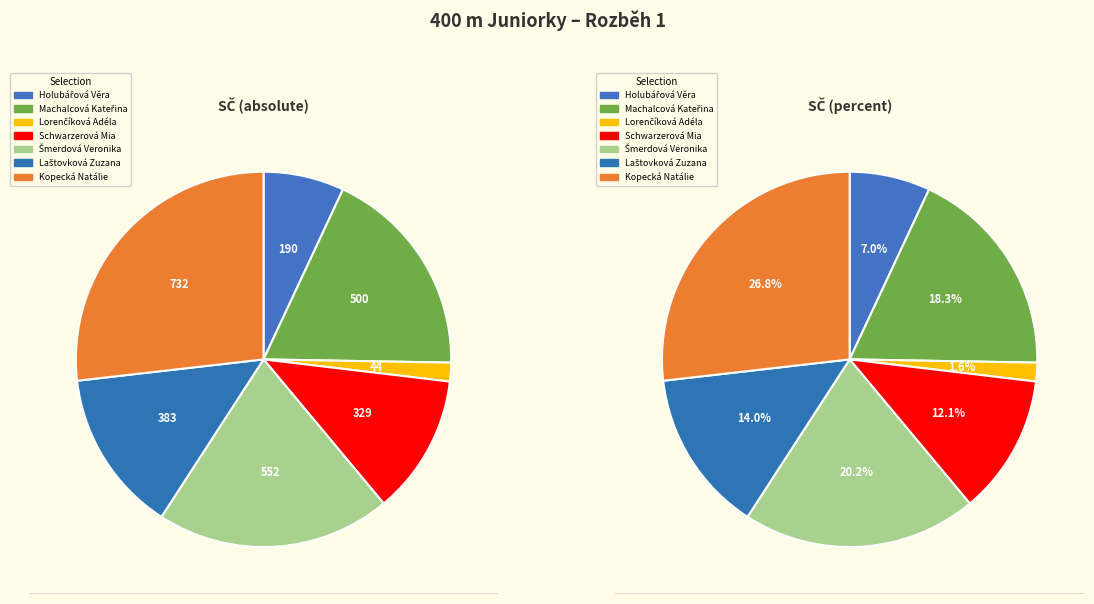

To the nearest percent, what portion does Šmerdová Veronika represent?

20%